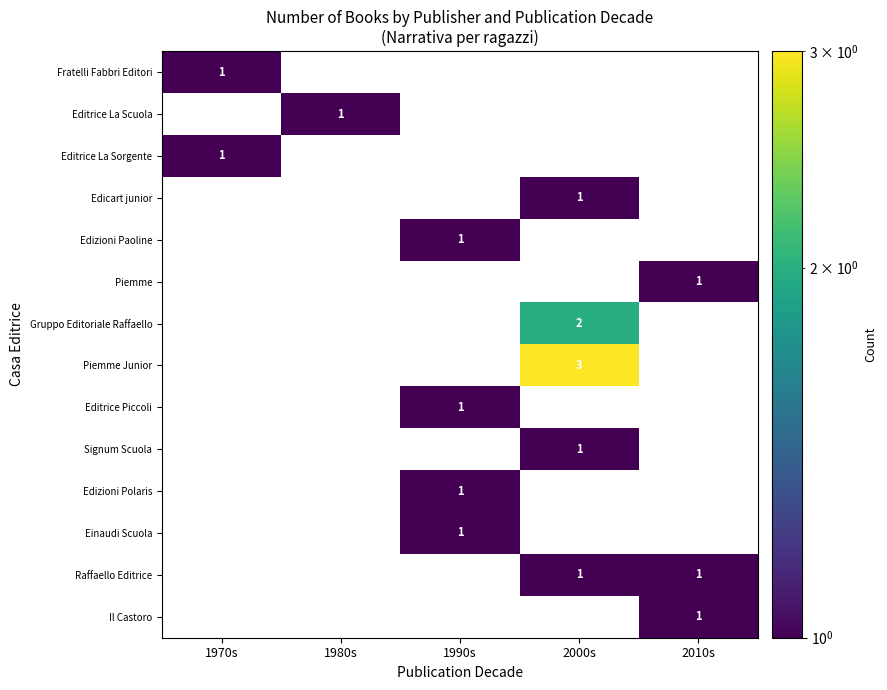

Which category has the lowest value across all series?

1970s